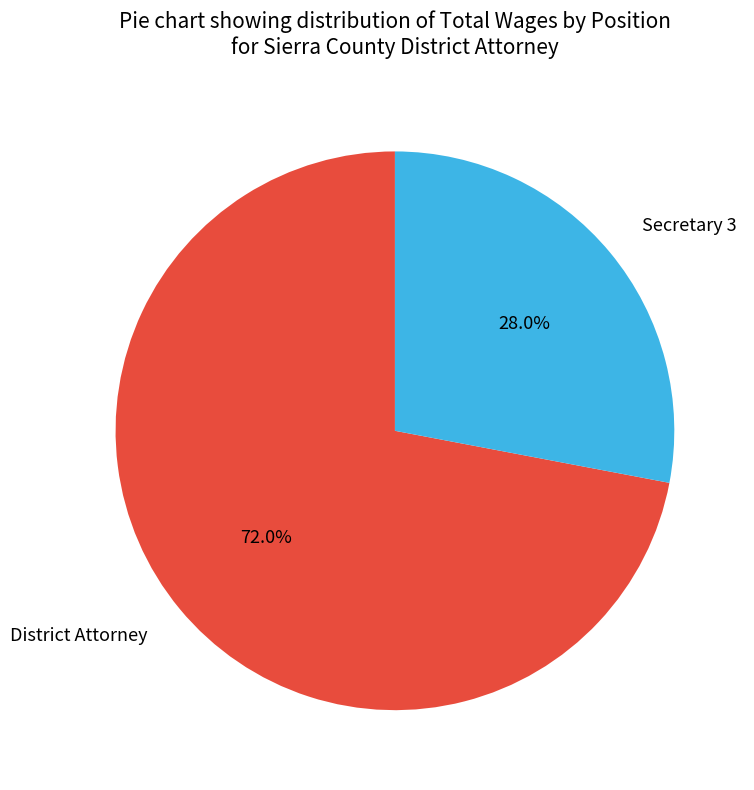

Approximately how many times larger is the value at District Attorney compared to Secretary 3?

2.6